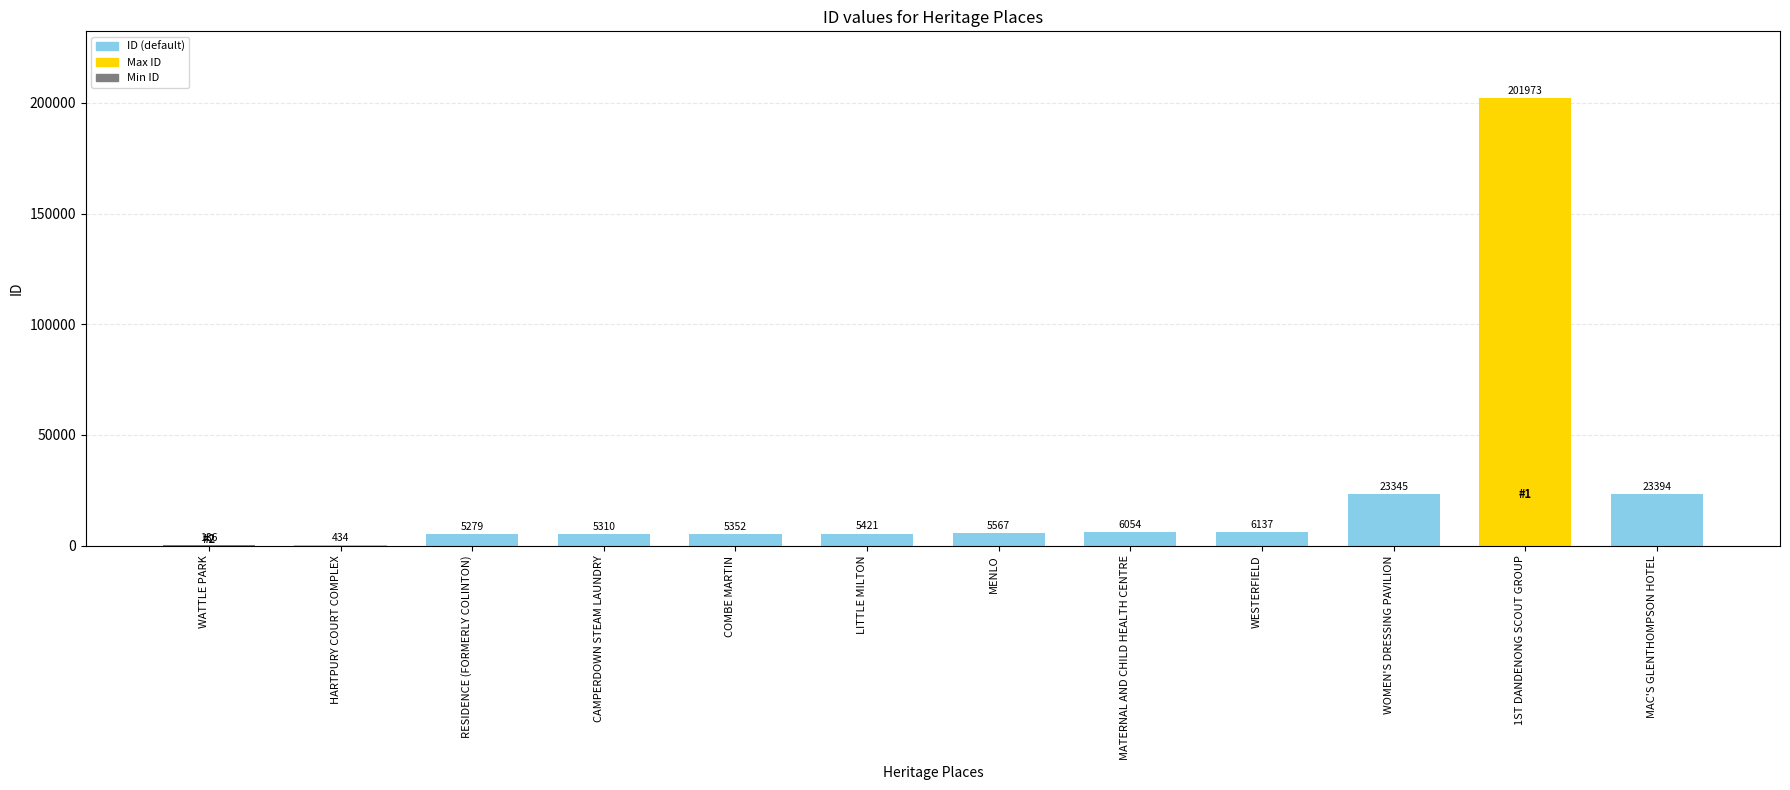

Is it true that the value at 1ST DANDENONG SCOUT GROUP is 201973?

True